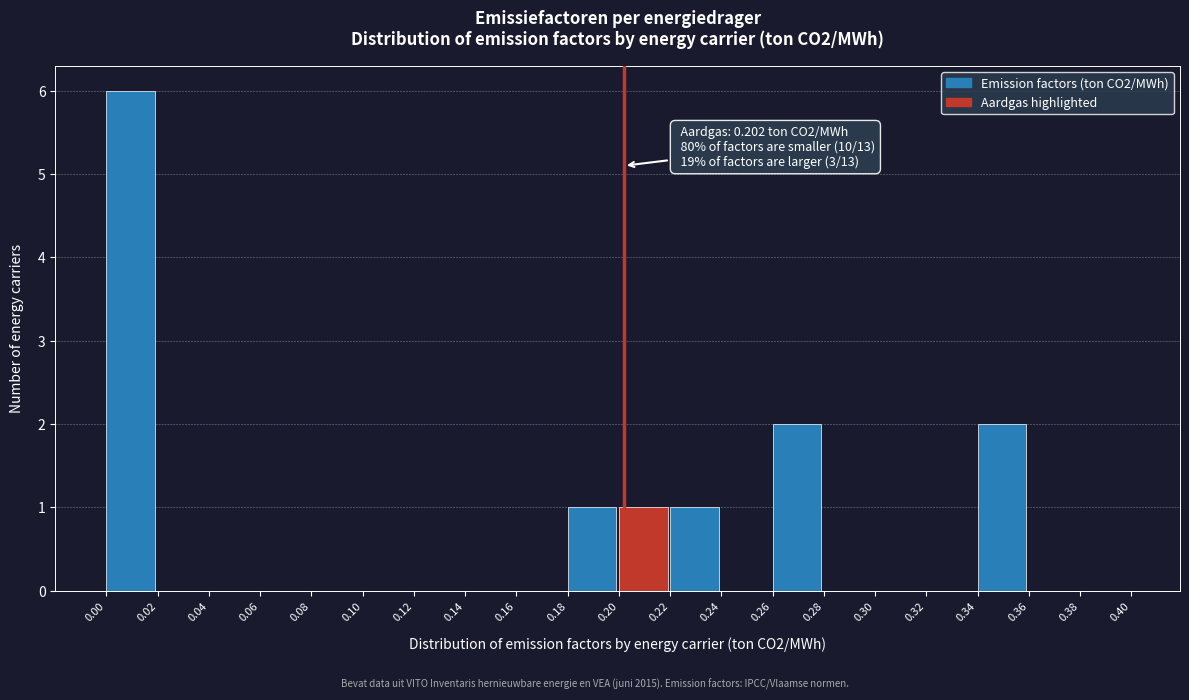

Which range on the x-axis has the tallest bar?

0.00 to 0.02